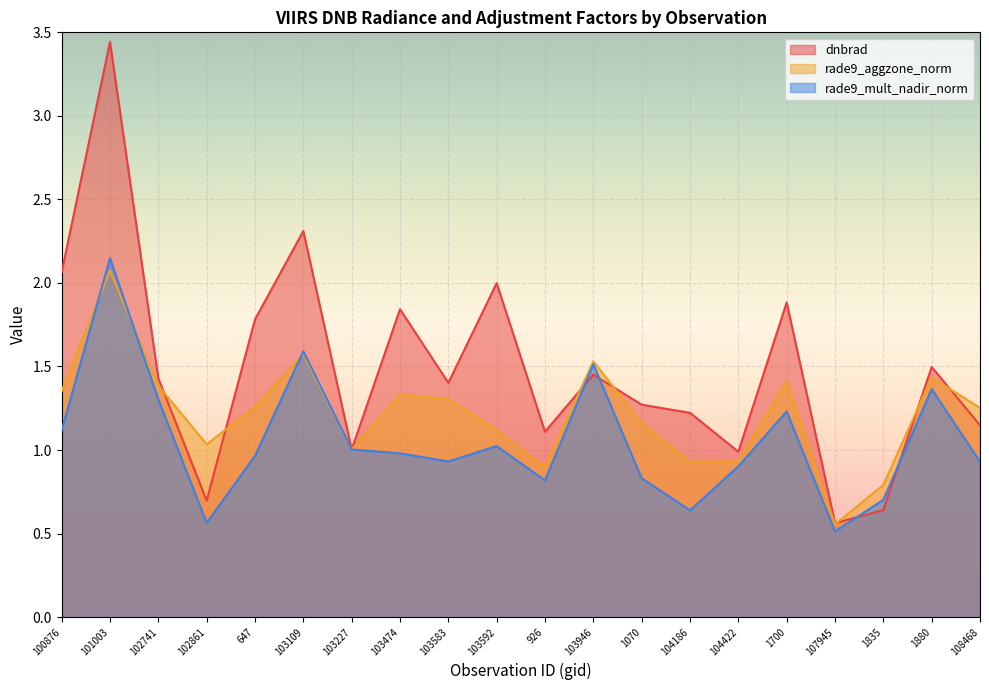

Which series has the widest spread of values?

dnbrad